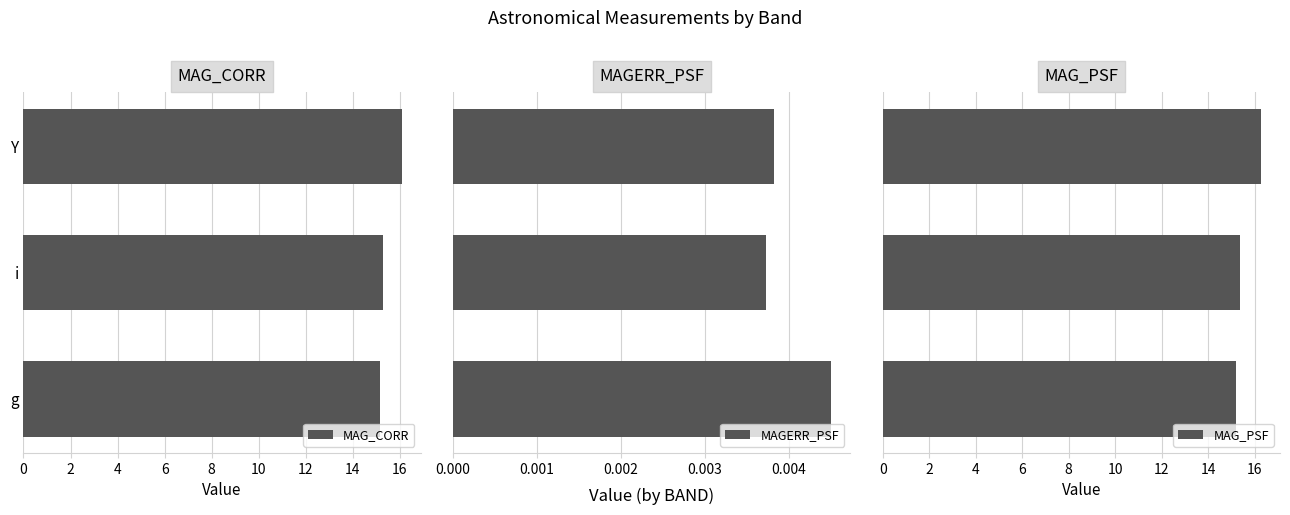

Does the chart contain any negative values?

No